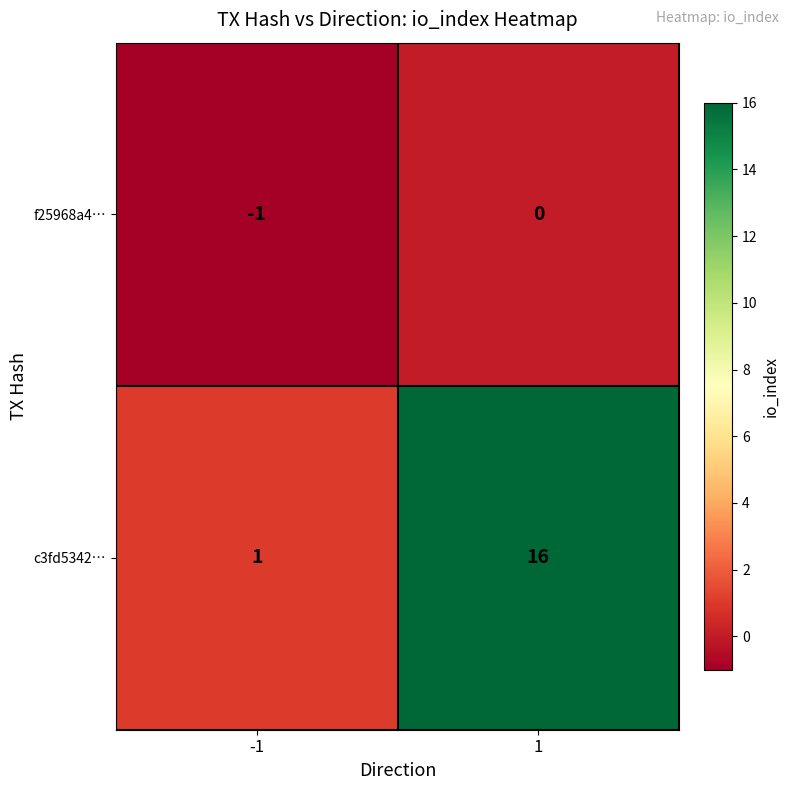

Is it true that c3fd5342… equals 1 at -1?

True